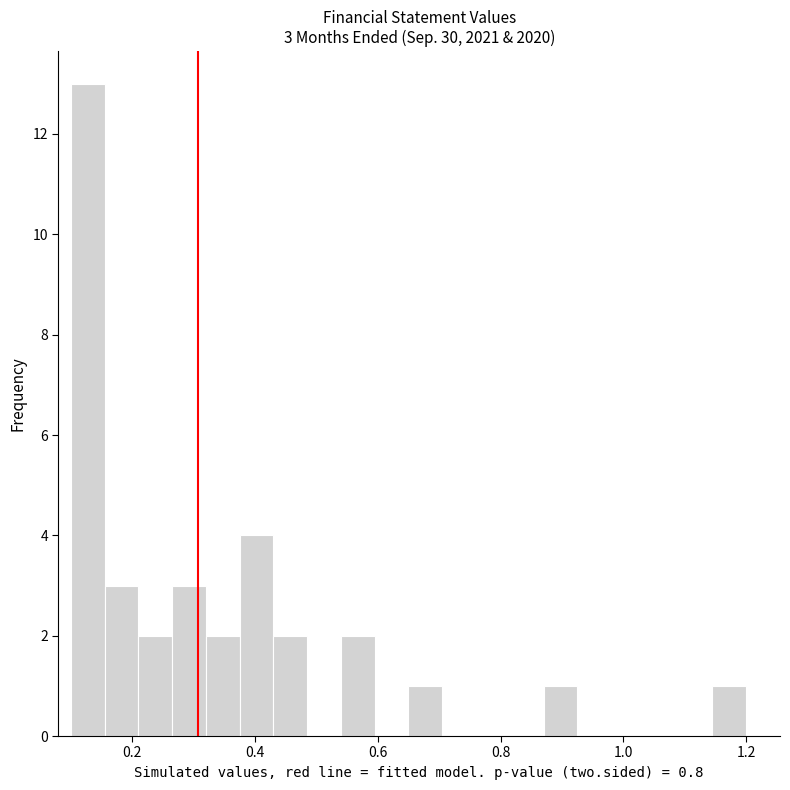

Read against the x-axis, roughly where is the centre of the tallest bar?

0.12